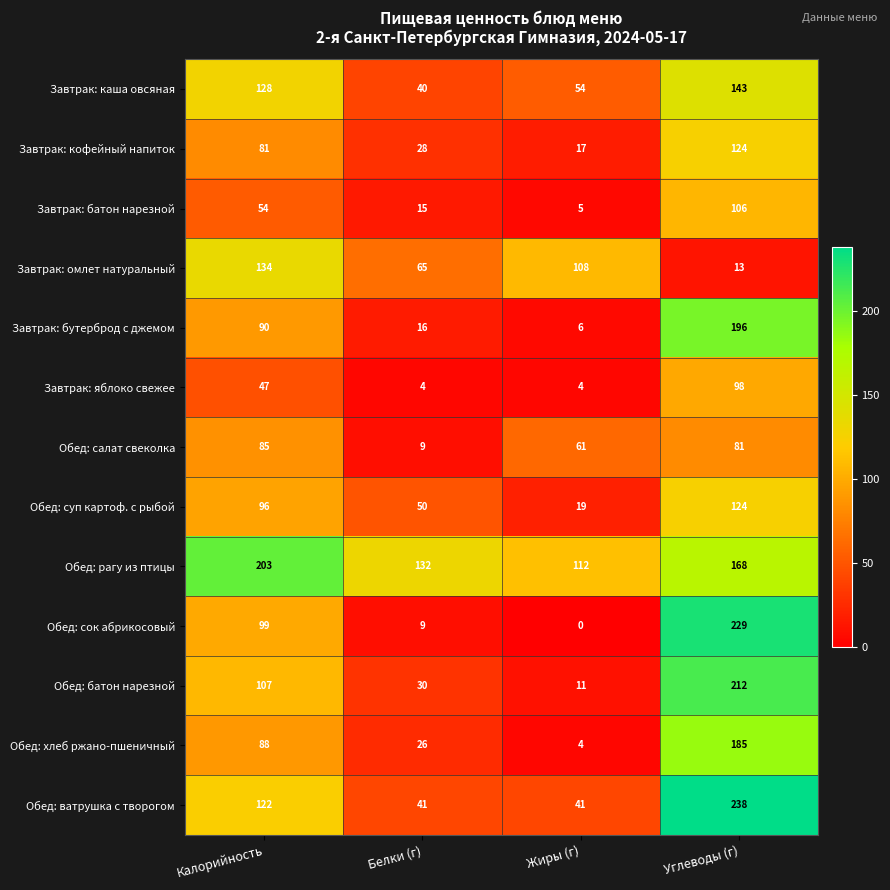

How many data points in Завтрак: бутерброд с джемом are less than 90?

2